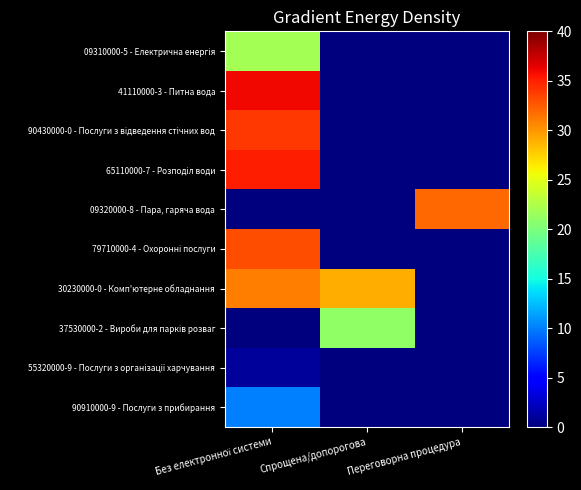

Rank the series at Без електронної системи from lowest to highest value.

09320000-8 - Пара, гаряча вода, 37530000-2 - Вироби для парків розваг, 55320000-9 - Послуги з організації харчування, 90910000-9 - Послуги з прибирання, 09310000-5 - Електрична енергія, 30230000-0 - Комп'ютерне обладнання, 79710000-4 - Охоронні послуги, 90430000-0 - Послуги з відведення стічних вод, 65110000-7 - Розподіл води, 41110000-3 - Питна вода